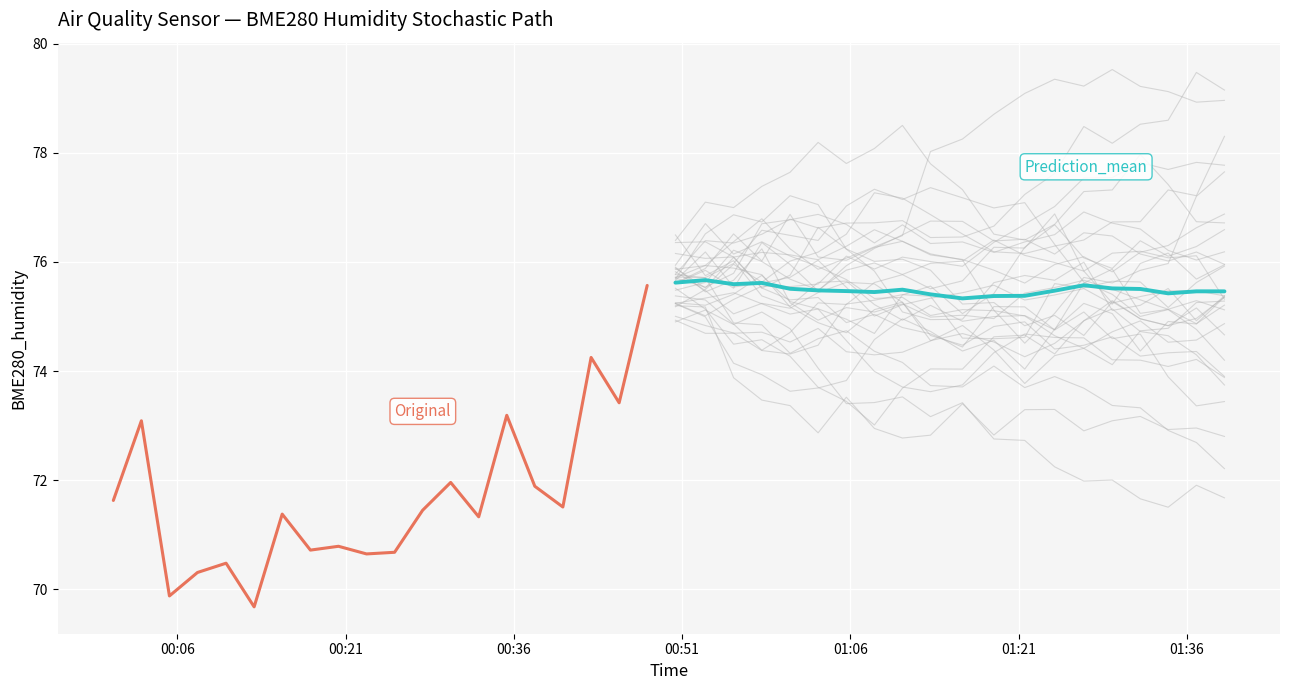

List the series in order of their overall mean, lowest first.

Original, Prediction_mean